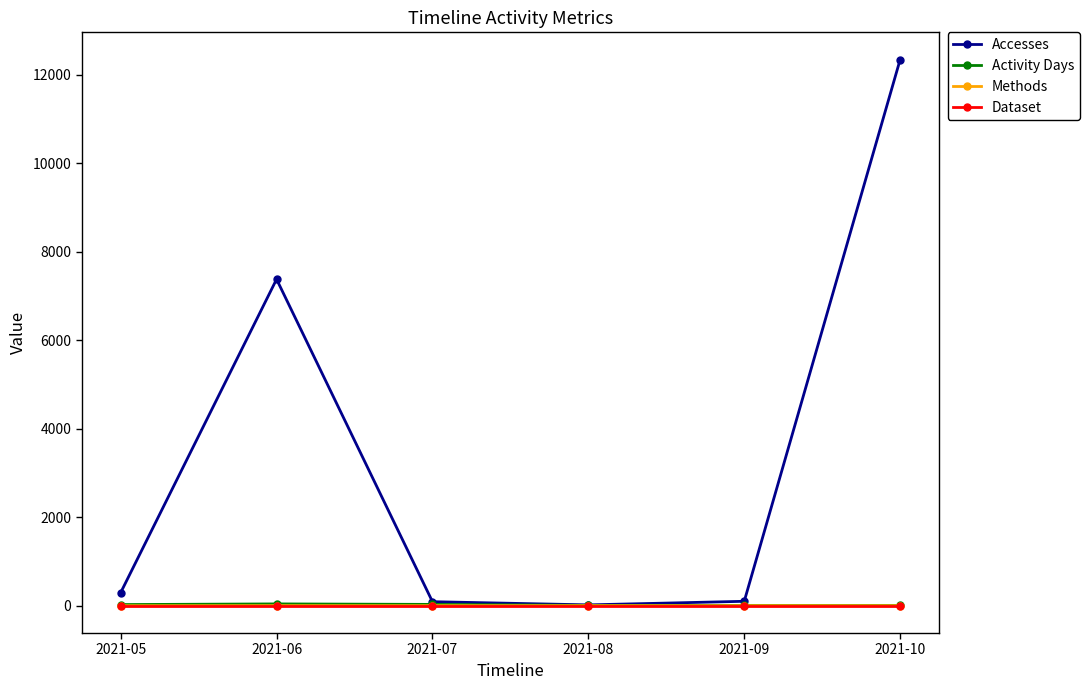

Which series has the largest total across all categories?

Accesses